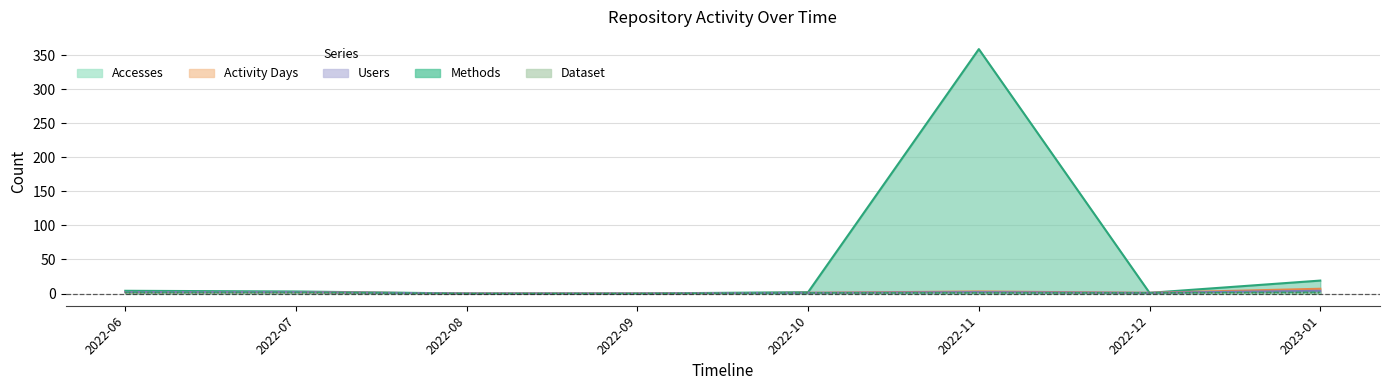

True or false: Activity Days has more than 2 points higher than both neighbors.

False